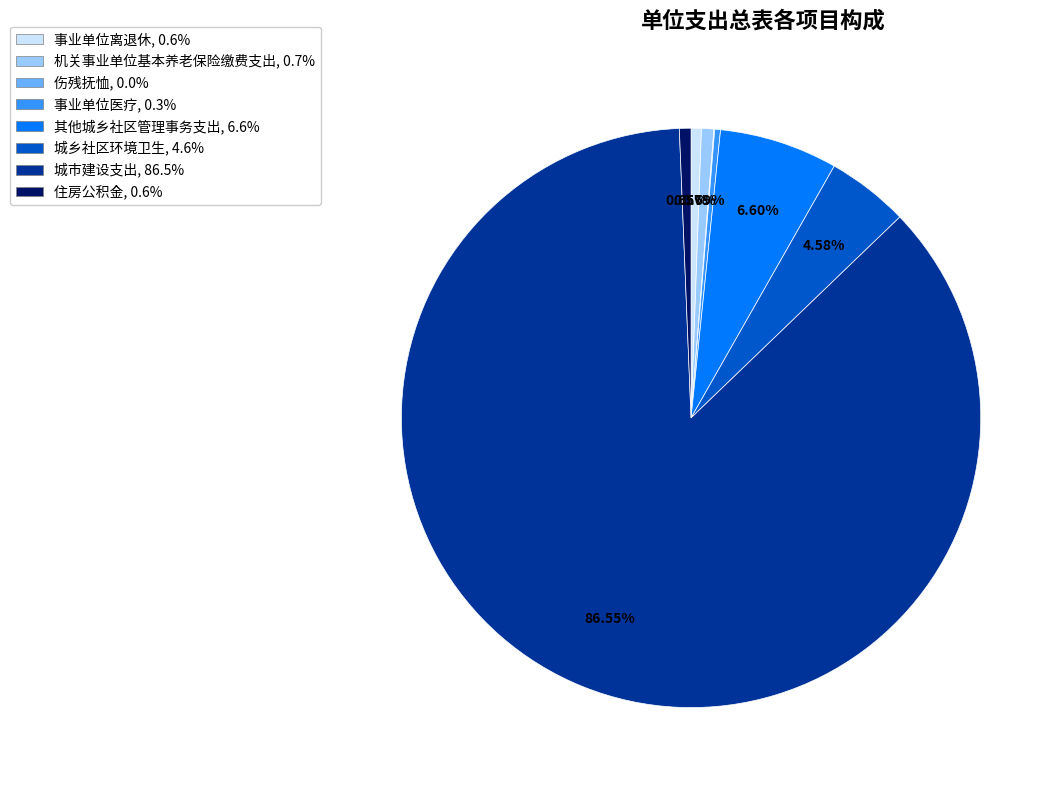

Combined, do 住房公积金, 0.6% and 城乡社区环境卫生, 4.6% account for over 50%?

No